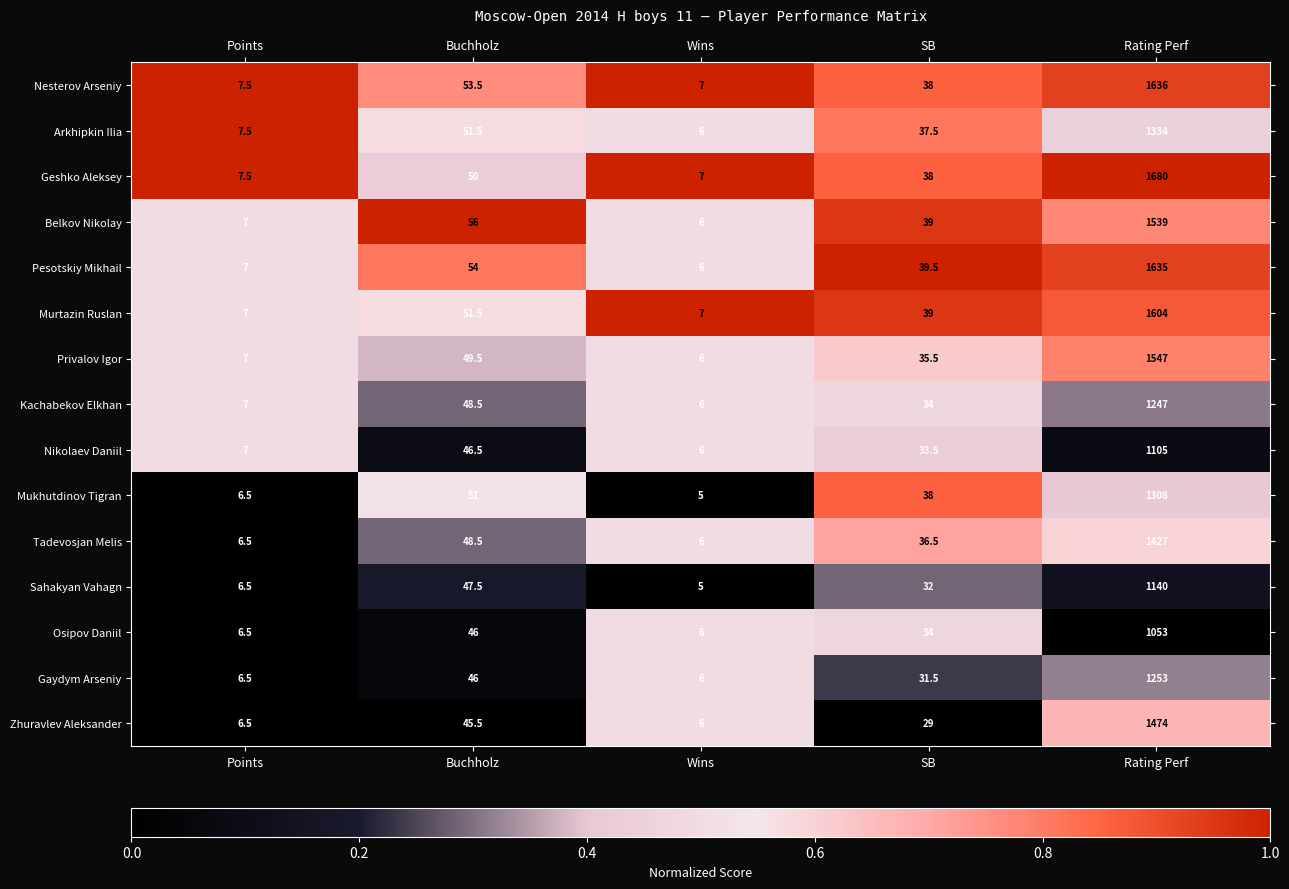

At which label does Murtazin Ruslan first exceed 39?

Buchholz